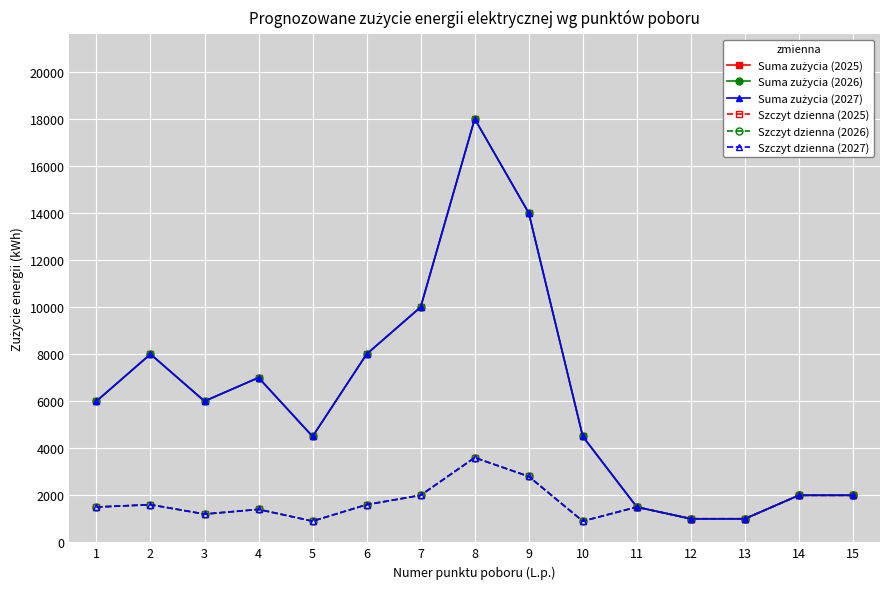

Reading left to right, what are all the values shown in this chart?

Suma zużycia (2025): 1=6000	2=8000	3=6000	4=7000	5=4500	6=8000	7=10000	8=18000	9=14000	10=4500	11=1500	12=1000	13=1000	14=2000	15=2000
Suma zużycia (2026): 1=6000	2=8000	3=6000	4=7000	5=4500	6=8000	7=10000	8=18000	9=14000	10=4500	11=1500	12=1000	13=1000	14=2000	15=2000
Suma zużycia (2027): 1=6000	2=8000	3=6000	4=7000	5=4500	6=8000	7=10000	8=18000	9=14000	10=4500	11=1500	12=1000	13=1000	14=2000	15=2000
Szczyt dzienna (2025): 1=1500	2=1600	3=1200	4=1400	5=900	6=1600	7=2000	8=3600	9=2800	10=900	11=1500	12=1000	13=1000	14=2000	15=2000
Szczyt dzienna (2026): 1=1500	2=1600	3=1200	4=1400	5=900	6=1600	7=2000	8=3600	9=2800	10=900	11=1500	12=1000	13=1000	14=2000	15=2000
Szczyt dzienna (2027): 1=1500	2=1600	3=1200	4=1400	5=900	6=1600	7=2000	8=3600	9=2800	10=900	11=1500	12=1000	13=1000	14=2000	15=2000